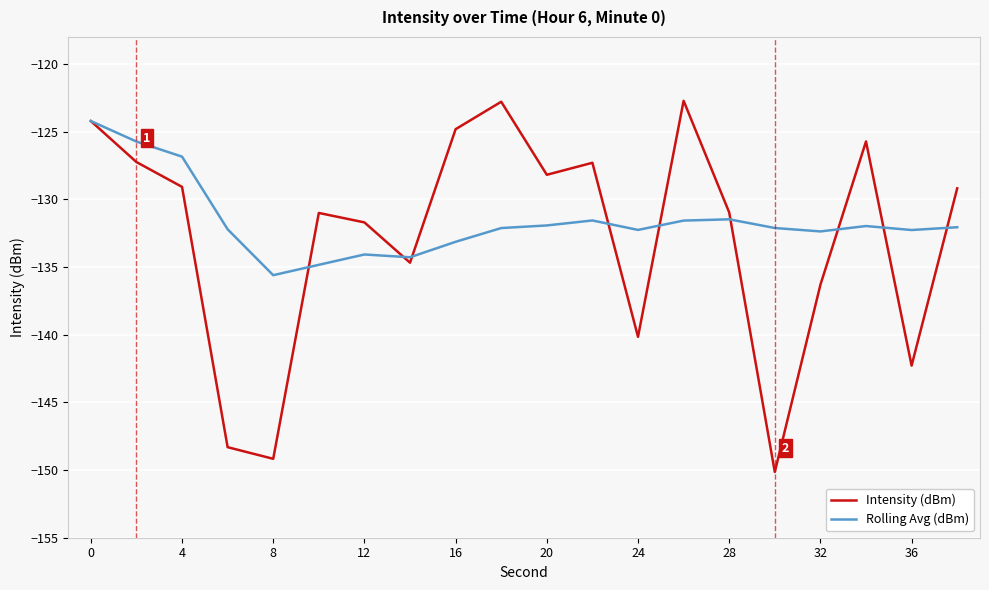

What is the minimum value for Intensity (dBm)?

-150.1